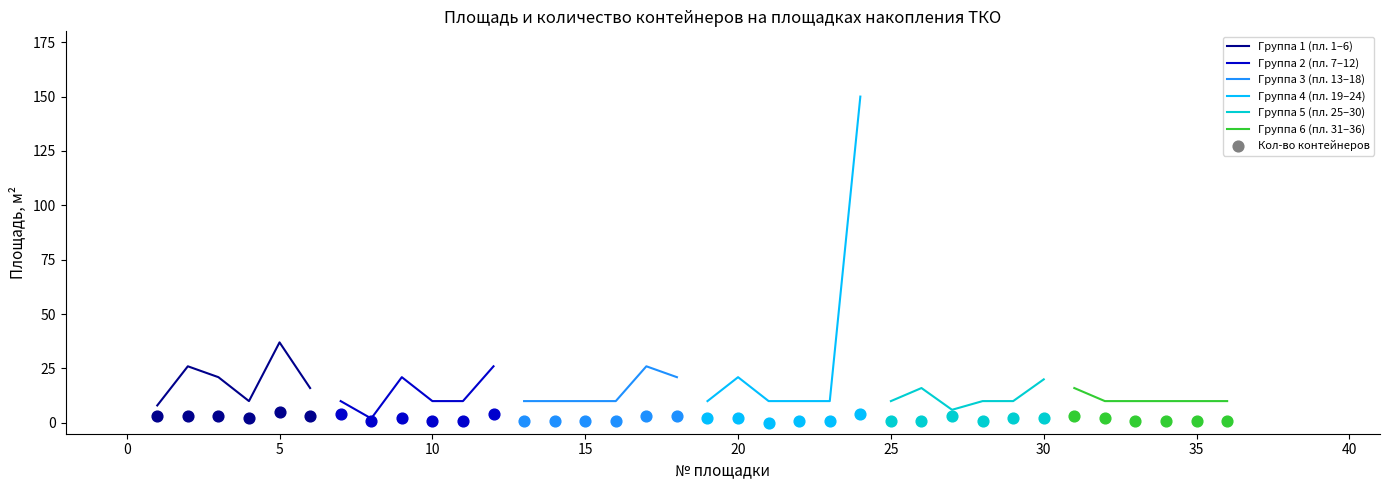

What is the minimum value for Группа 1 (пл. 1–6)?

8